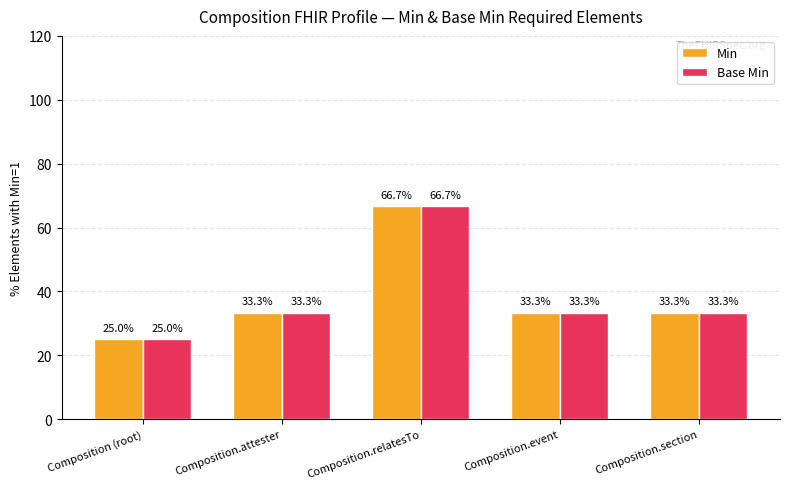

Reading left to right, what are all the values shown in this chart?

Min: 25.0	33.3	66.7	33.3	33.3
Base Min: 25.0	33.3	66.7	33.3	33.3